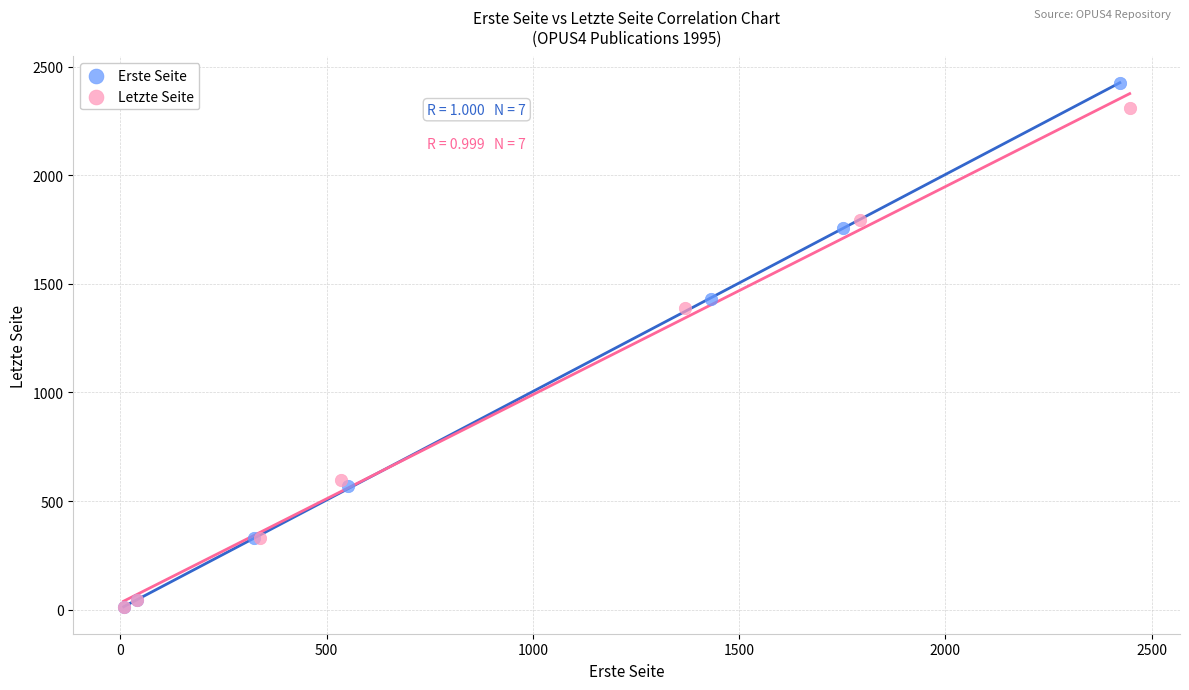

Which series contains the highest Y value?

Erste Seite